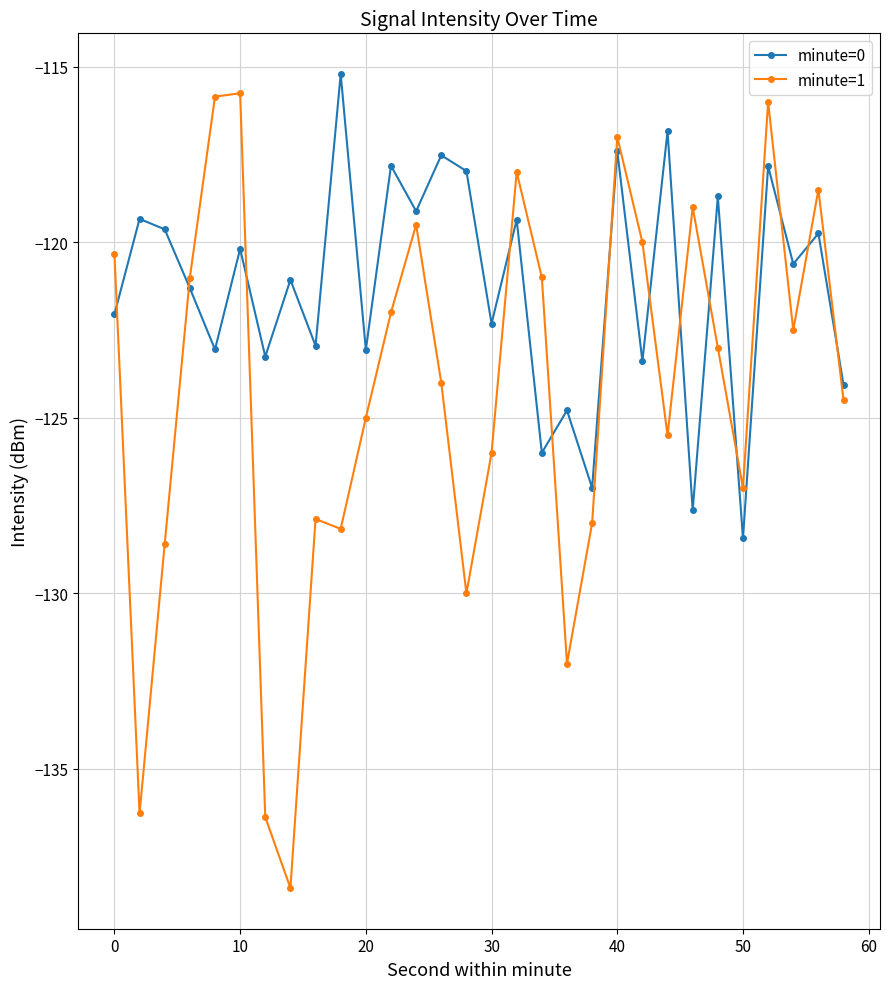

What is the value of the minute=0 point at the 8th from the left?

-121.1